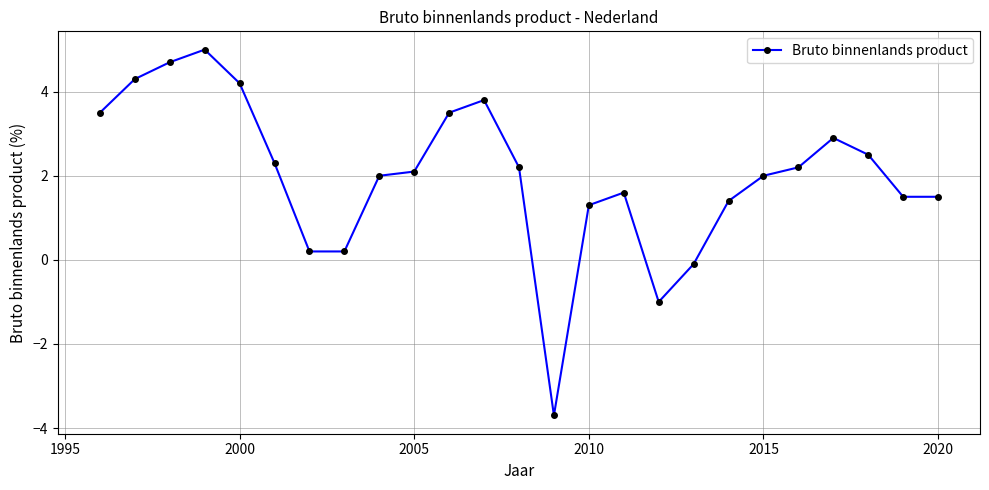

What is the value of the 6th point from the left?

2.3